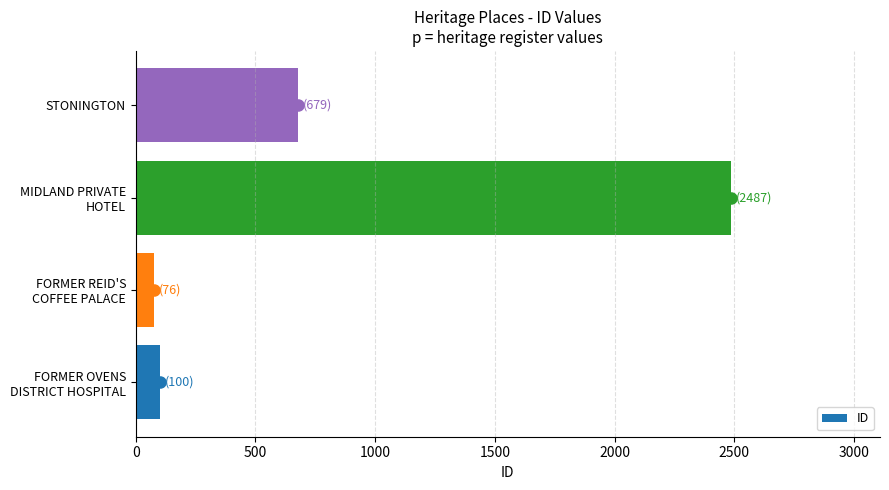

What is the difference between the maximum and minimum values?

2411